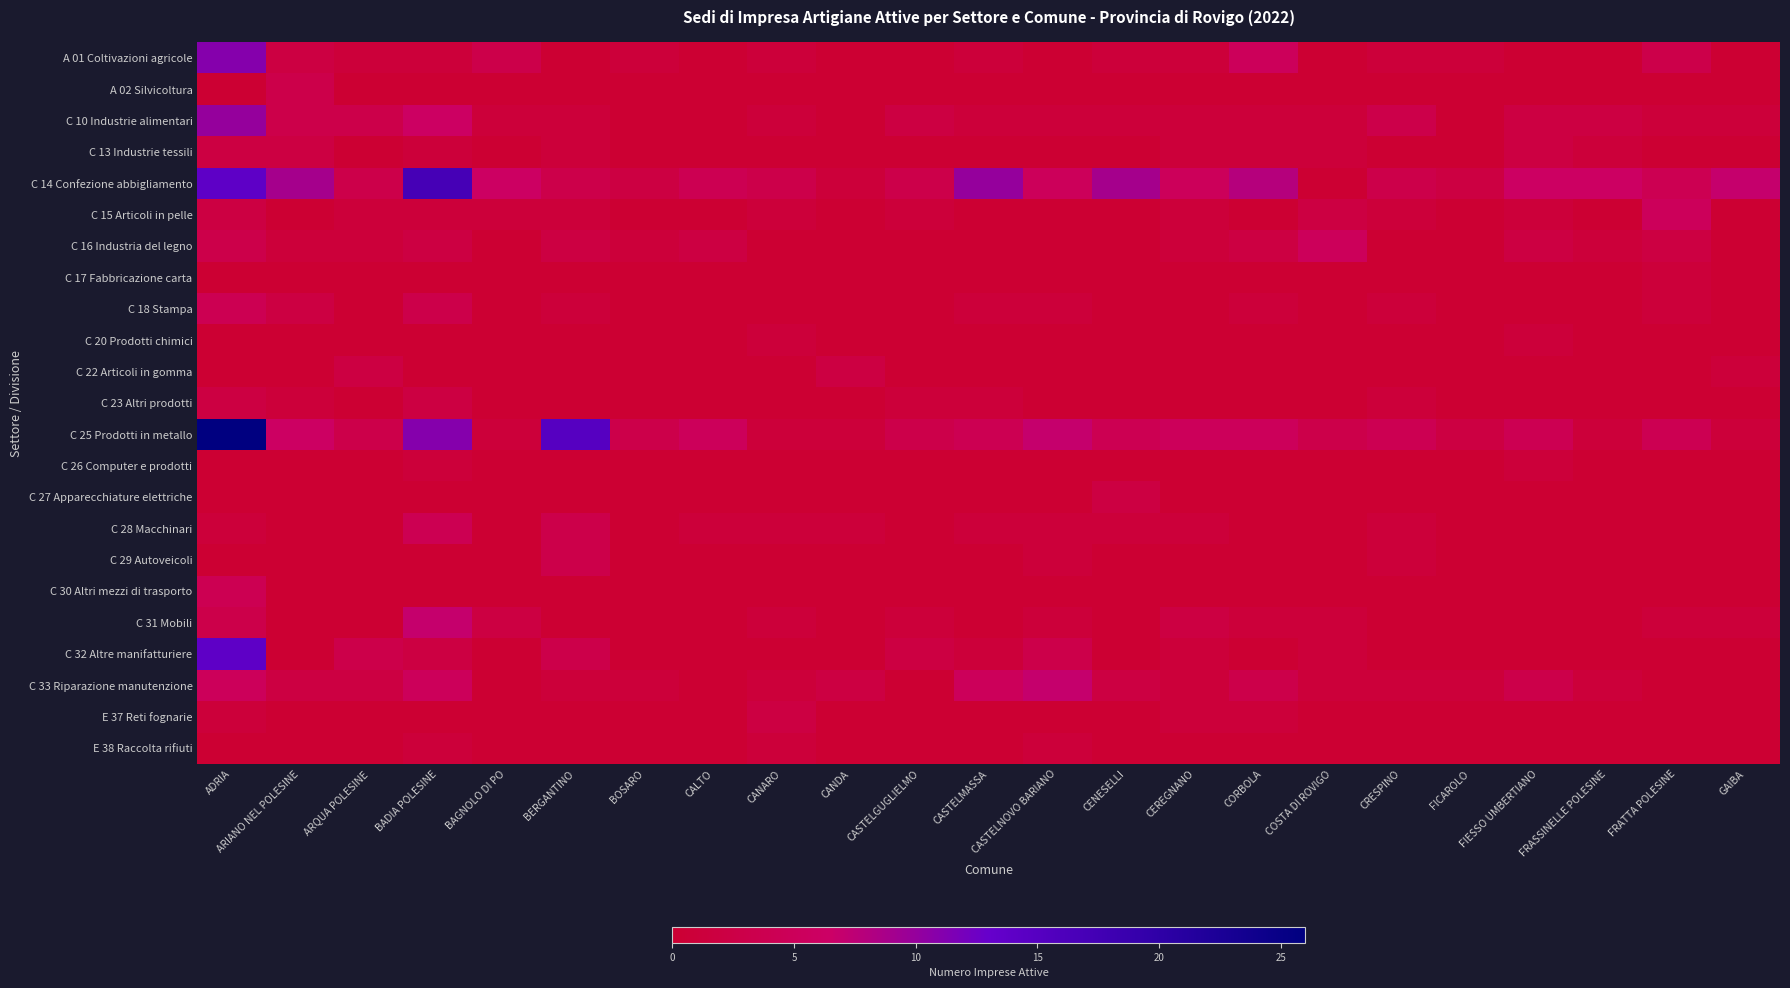

Between BADIA POLESINE and COSTA DI ROVIGO, which is larger?

BADIA POLESINE